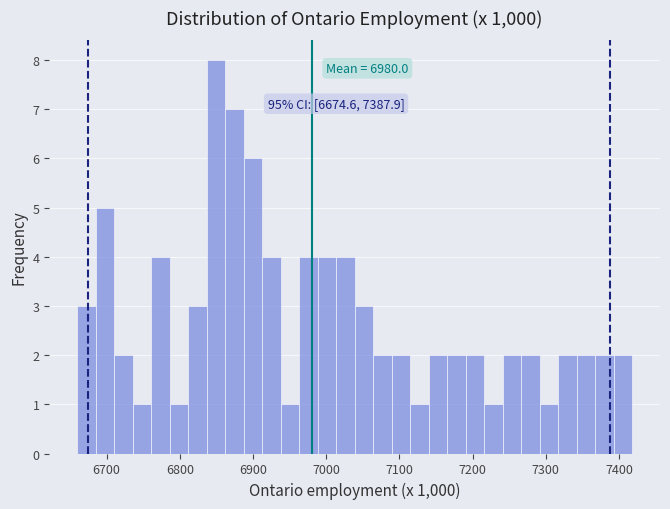

Read against the x-axis, roughly where is the centre of the tallest bar?

6850